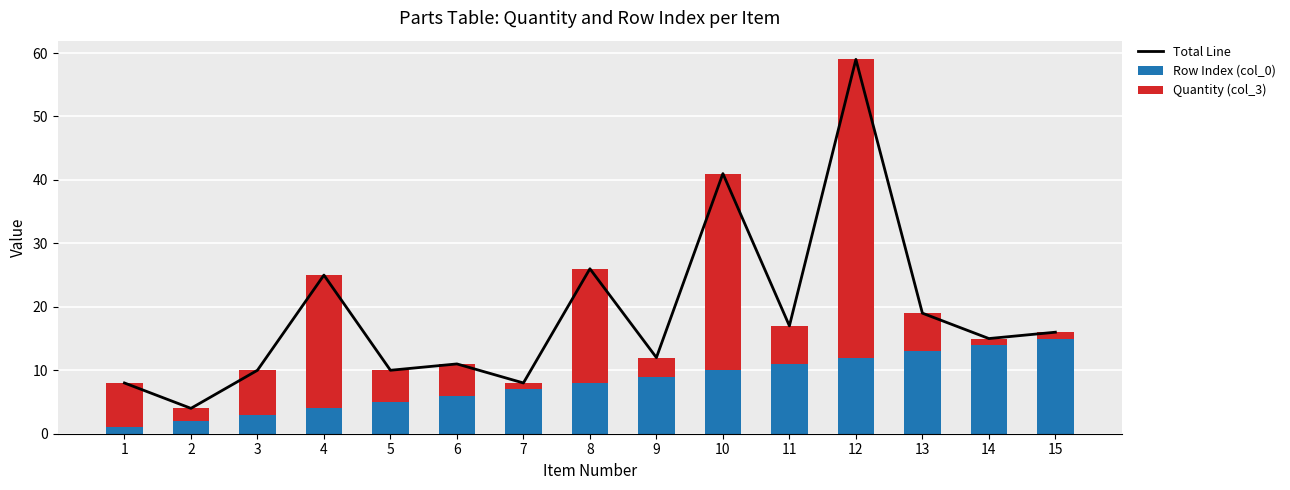

The Row Index (col_0) series shows 2 at 8. True or false?

False